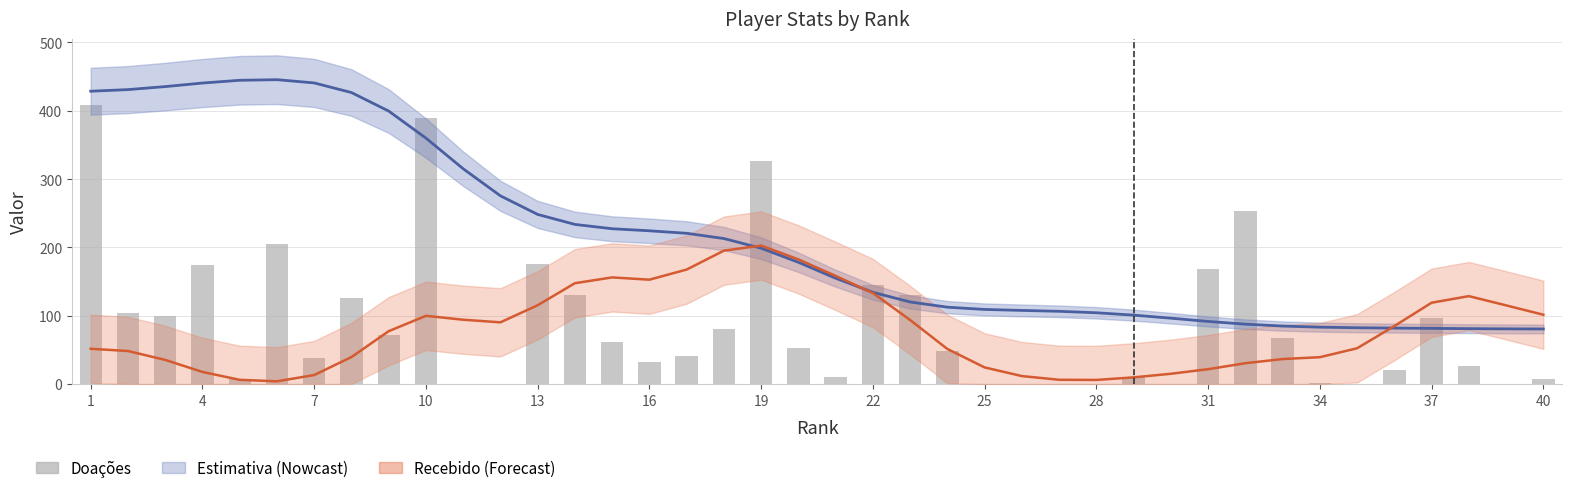

What is the value of the 7th bar from the left?

38